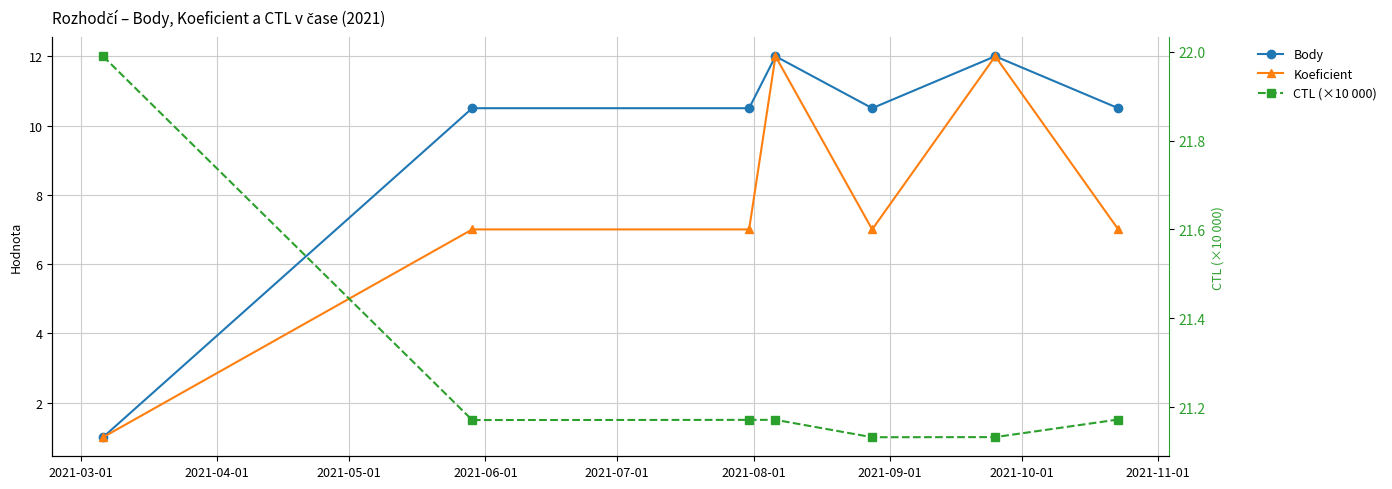

What is the difference between the maximum and second lowest values in the Koeficient series?

5.0